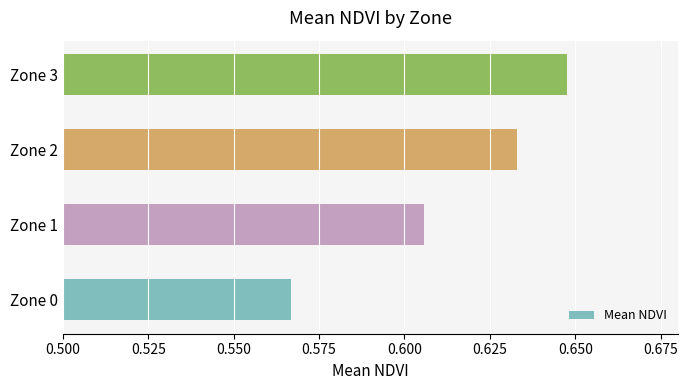

At which category does the chart reach its minimum across all series?

Zone 0